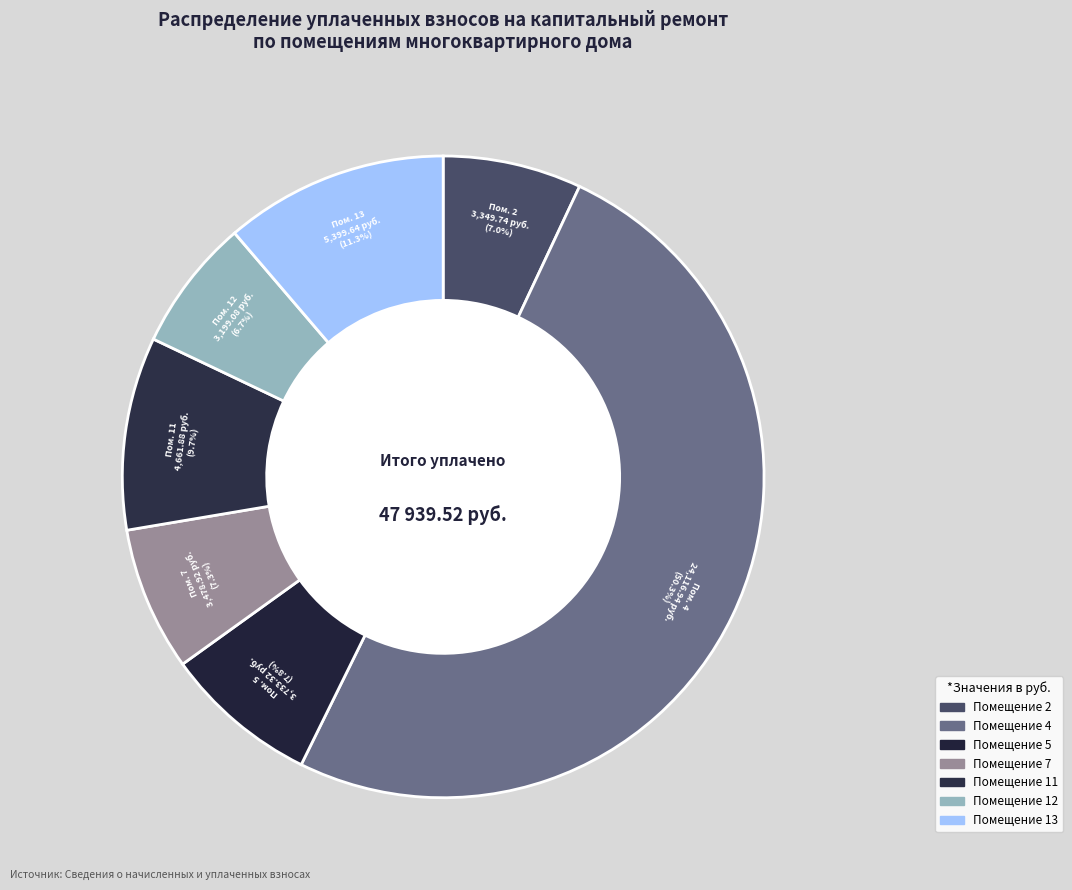

Is there a majority slice in this chart?

Yes